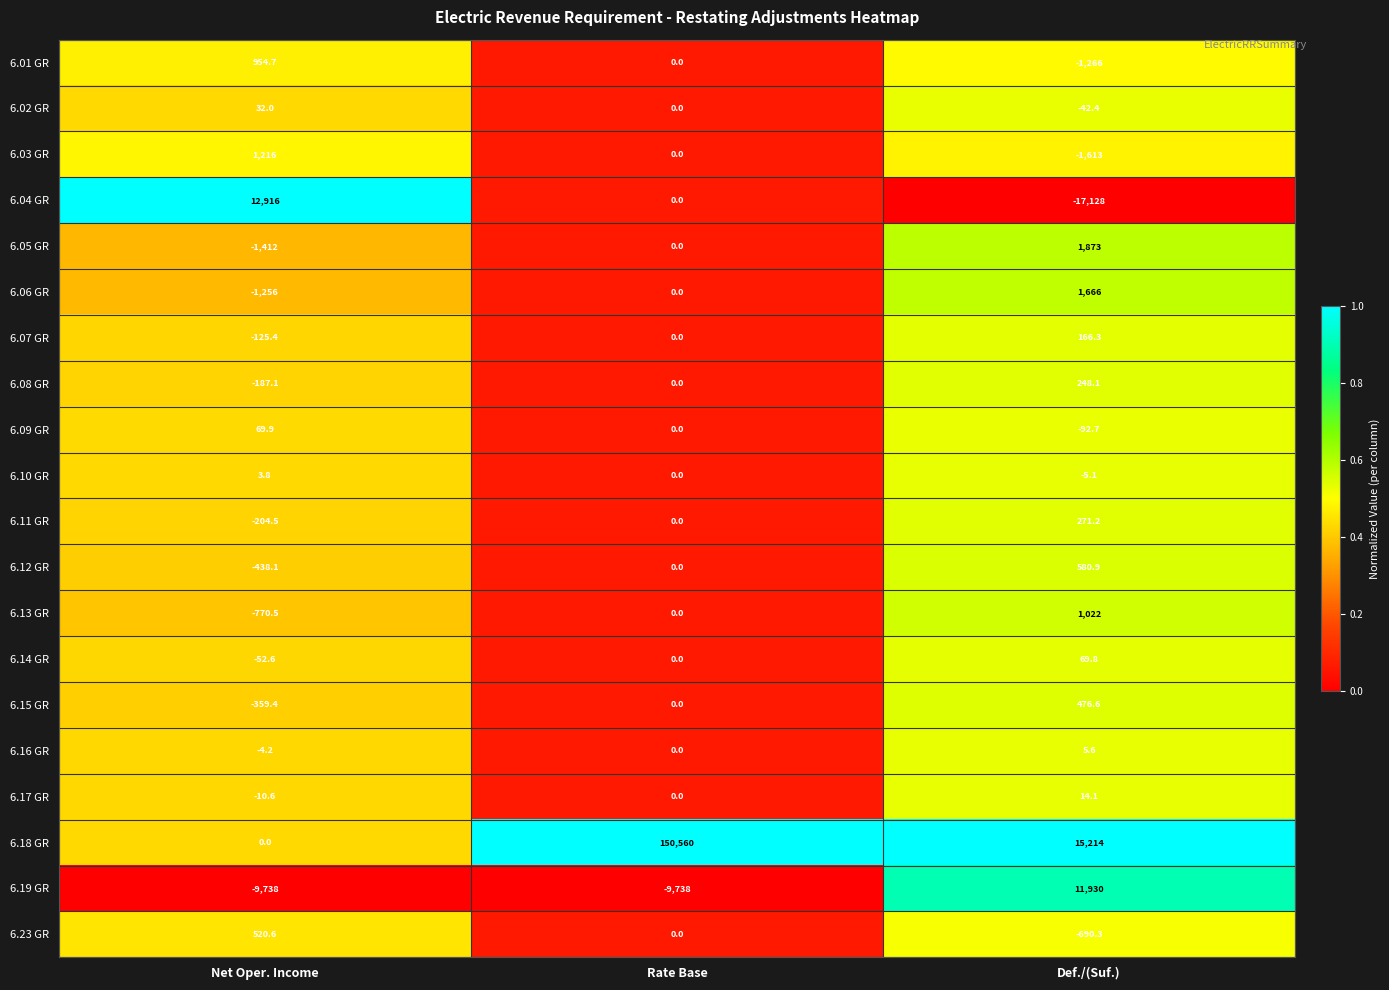

How many categories are shown in the chart?

3